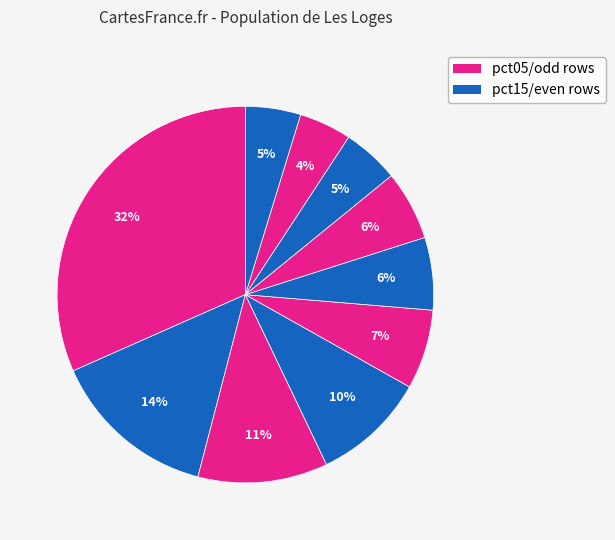

How many segments does this pie chart have?

10